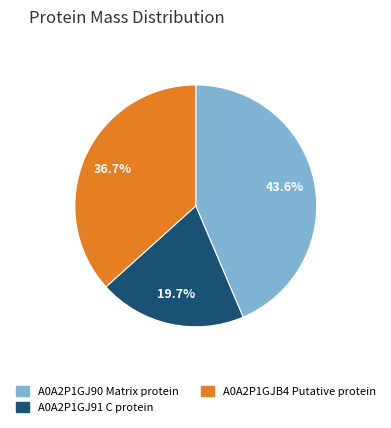

Which slice is the smallest?

A0A2P1GJ91 C protein